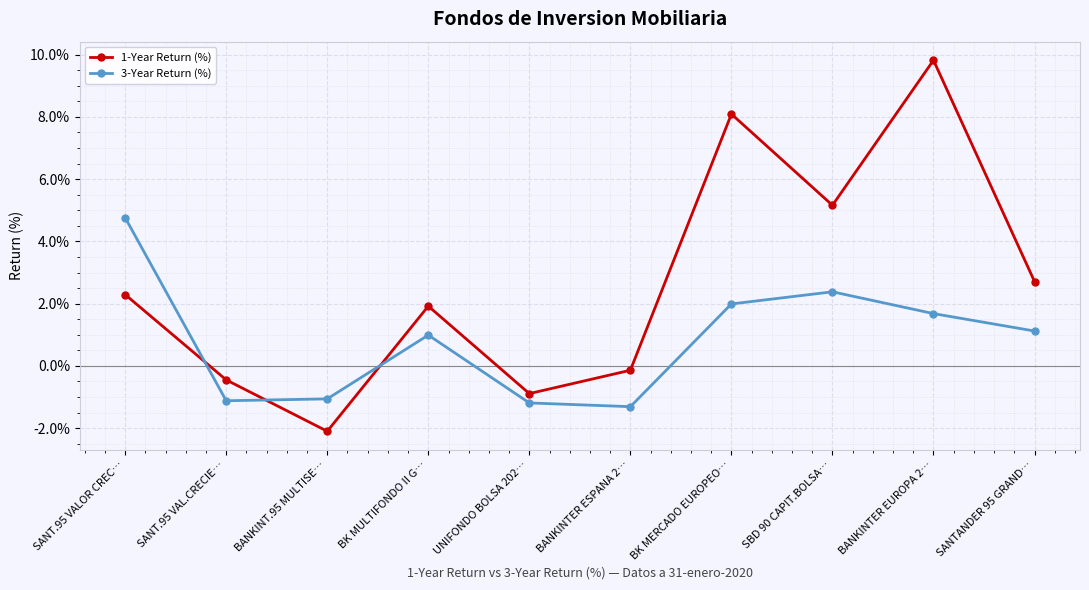

List the series in order of their overall mean, highest first.

1-Year Return (%), 3-Year Return (%)